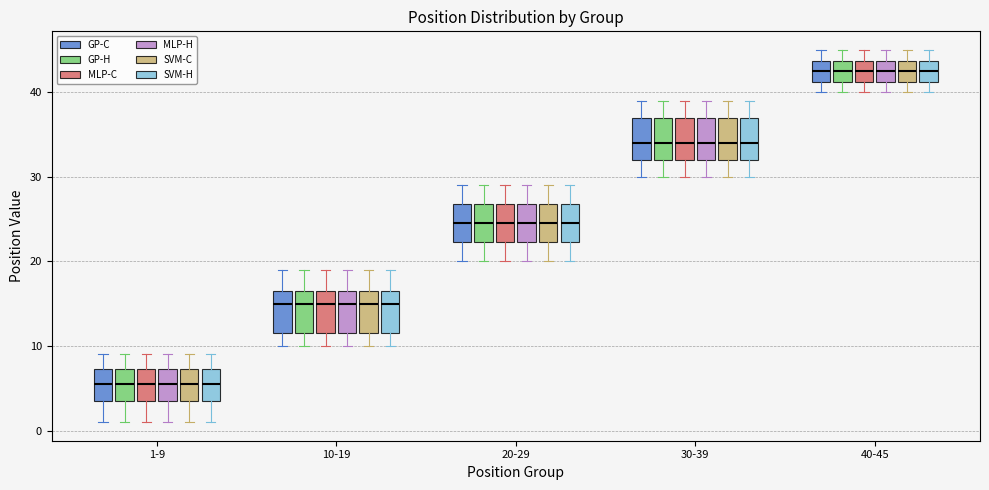

Where does the median line of the box for 20-29 (GP-H) sit on the y-axis? The values are not printed on the chart, so give them approximately, as read against the axis.

25